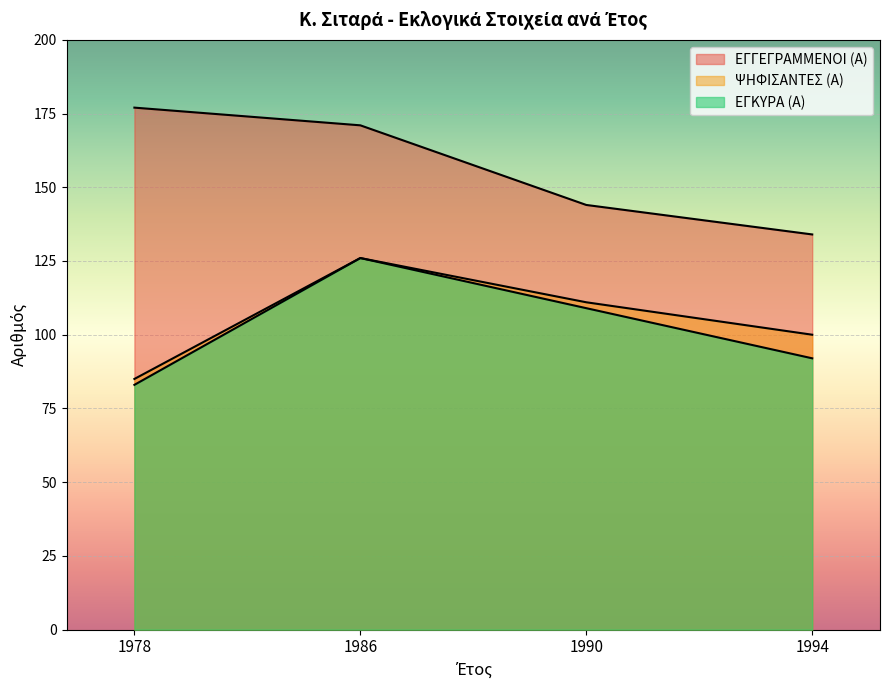

What is the maximum value shown in the chart?

177